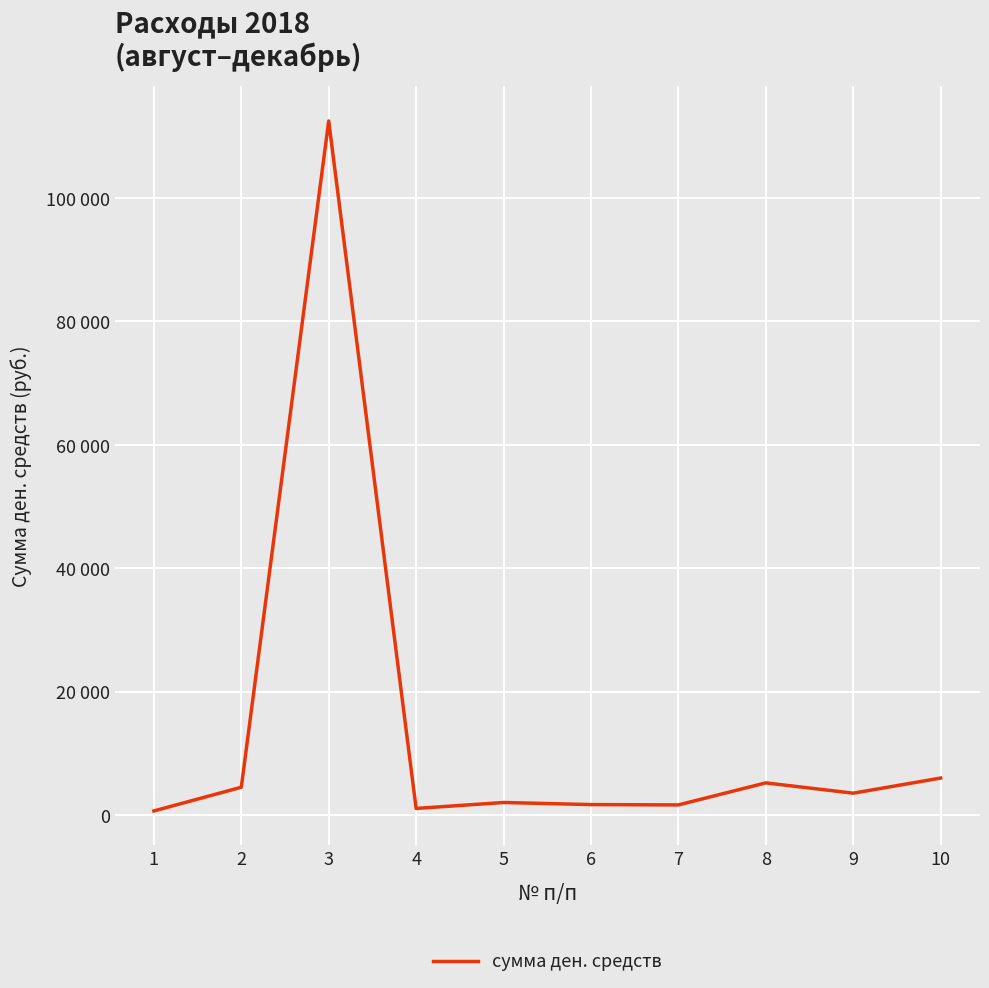

Does the chart have visible grid lines?

Yes